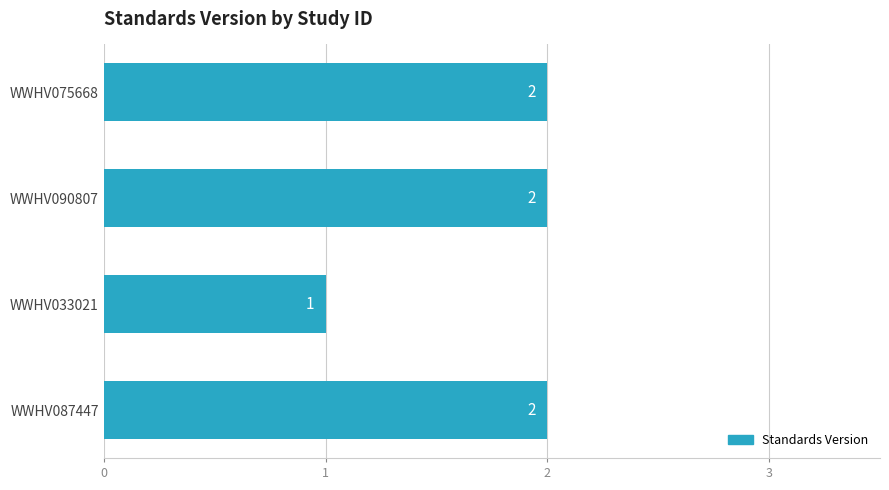

How many series are shown in this chart?

1